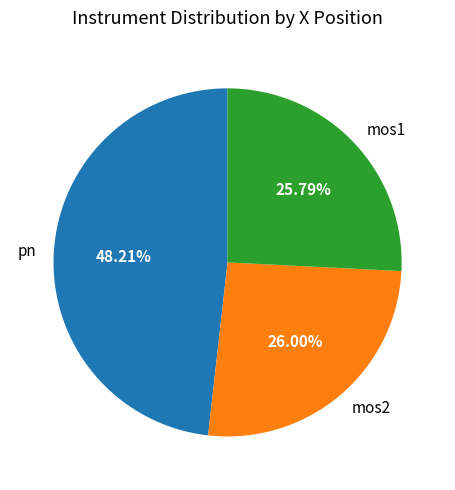

Combined, do mos1 and pn account for over 50%?

Yes